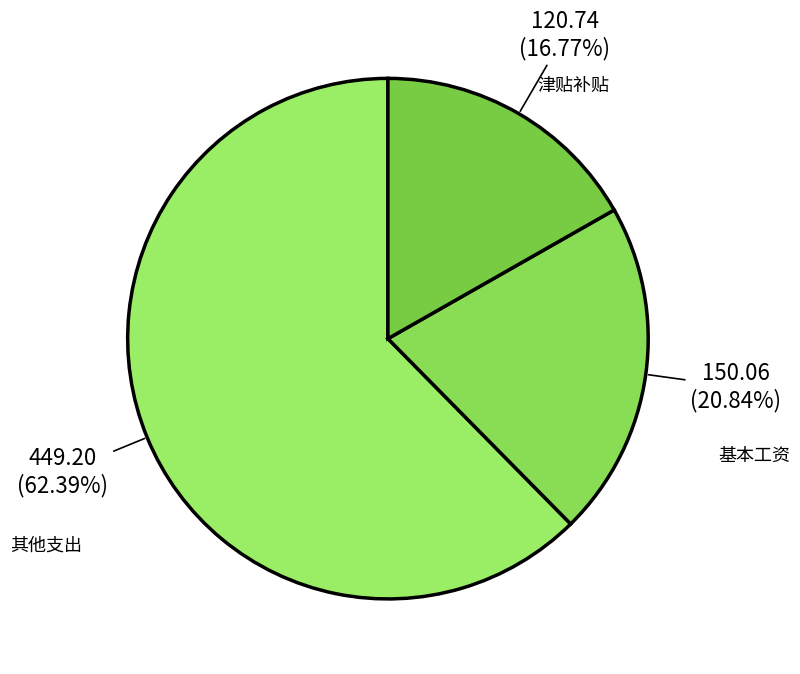

Which slice is the smallest?

津贴补贴